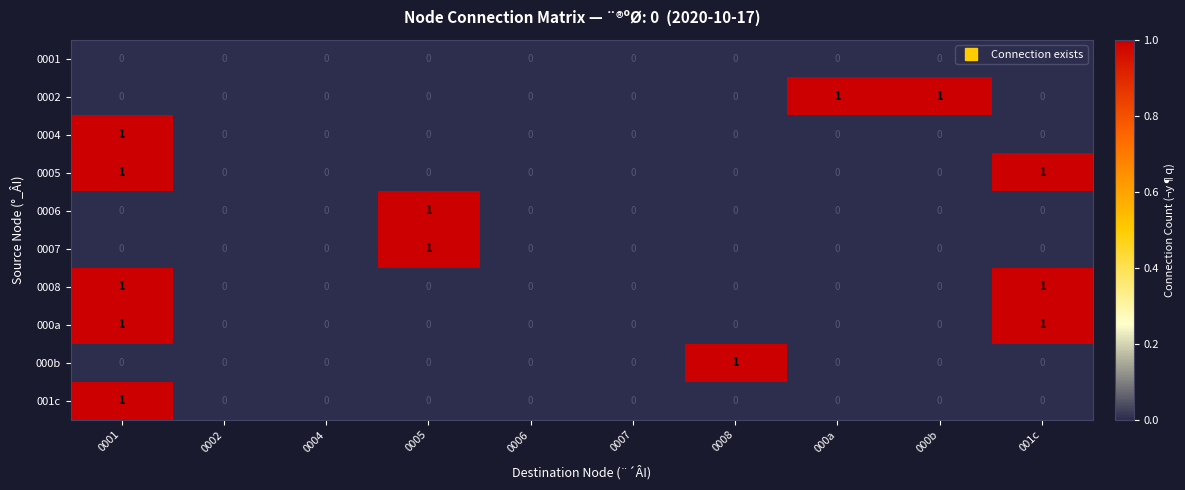

Is the value of 001c at 0002 greater than the value of 0005 at 0001?

No